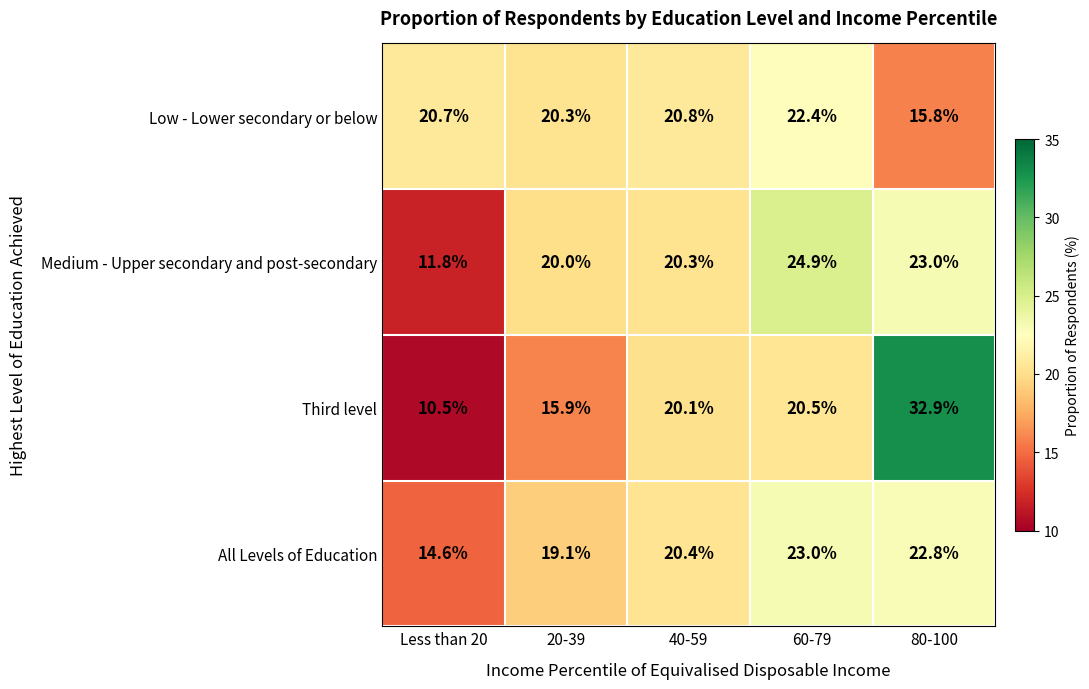

What is the approximate value of Third level at Less than 20?

10.5